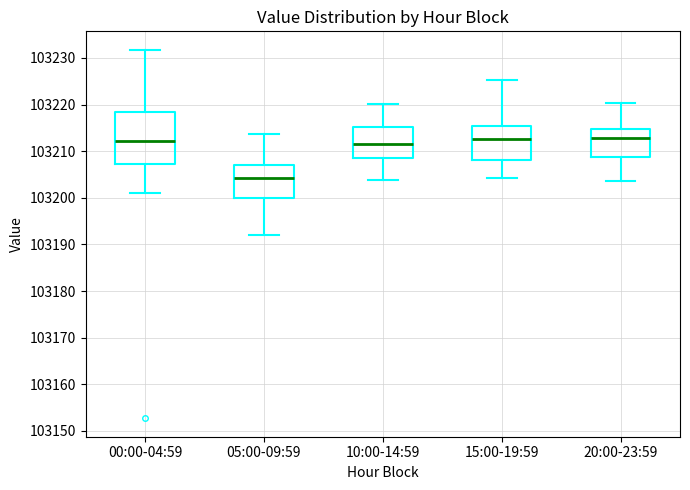

Which box has the lowest median line?

05:00-09:59